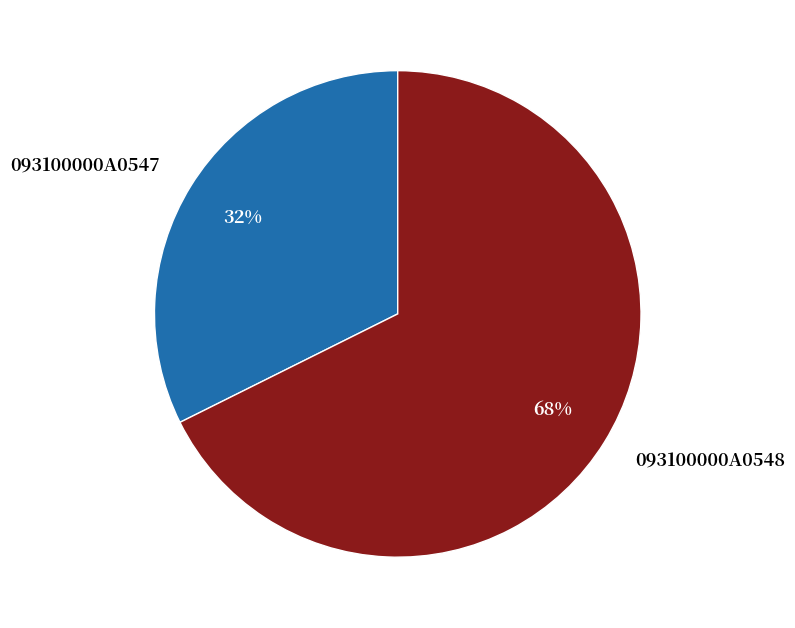

To the nearest percent, what percentage of the pie is 093100000A0547?

32%